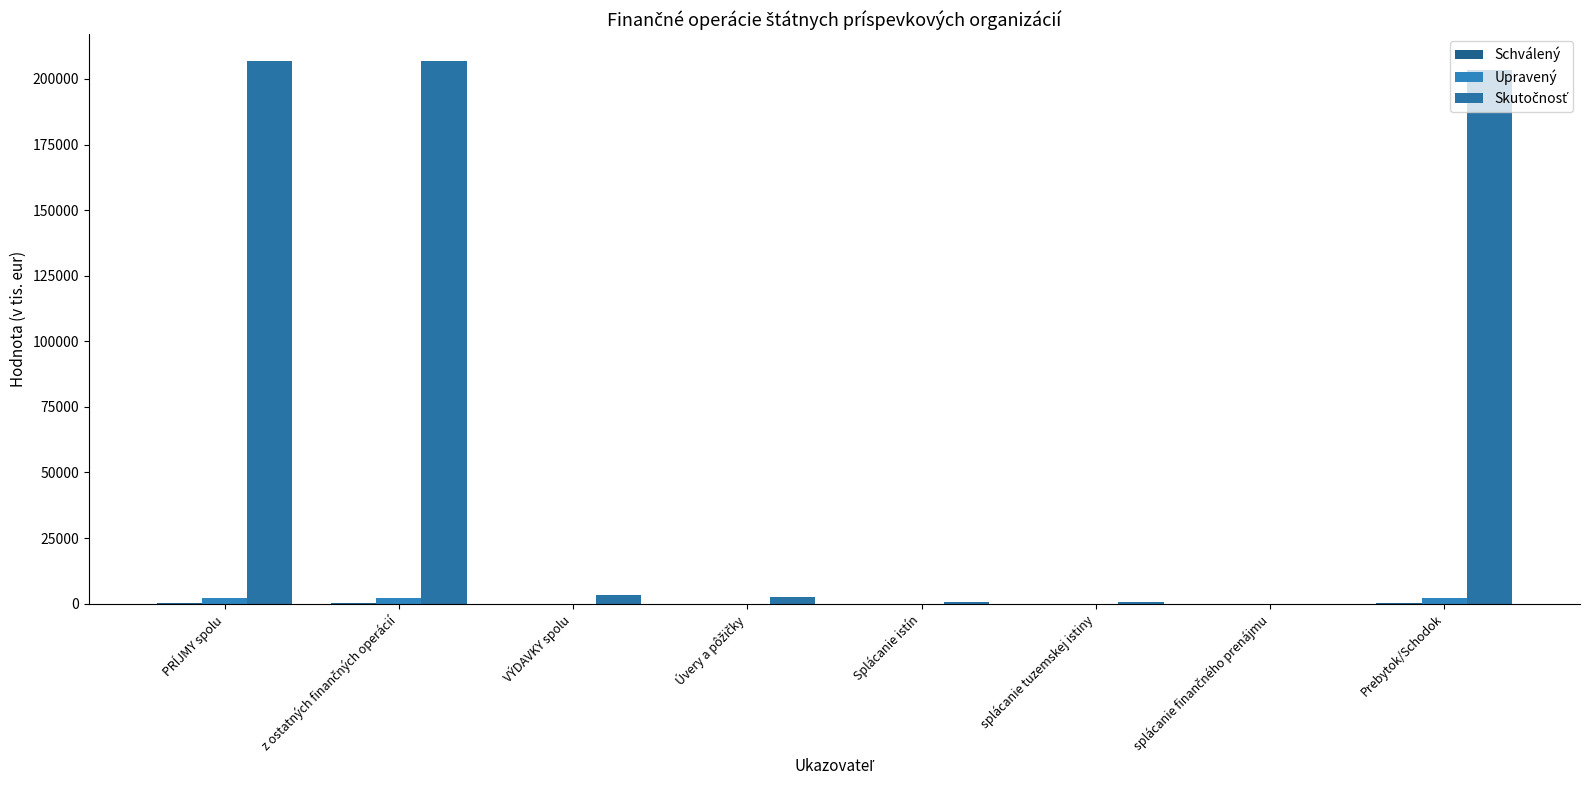

Count the number of data series in this chart.

3